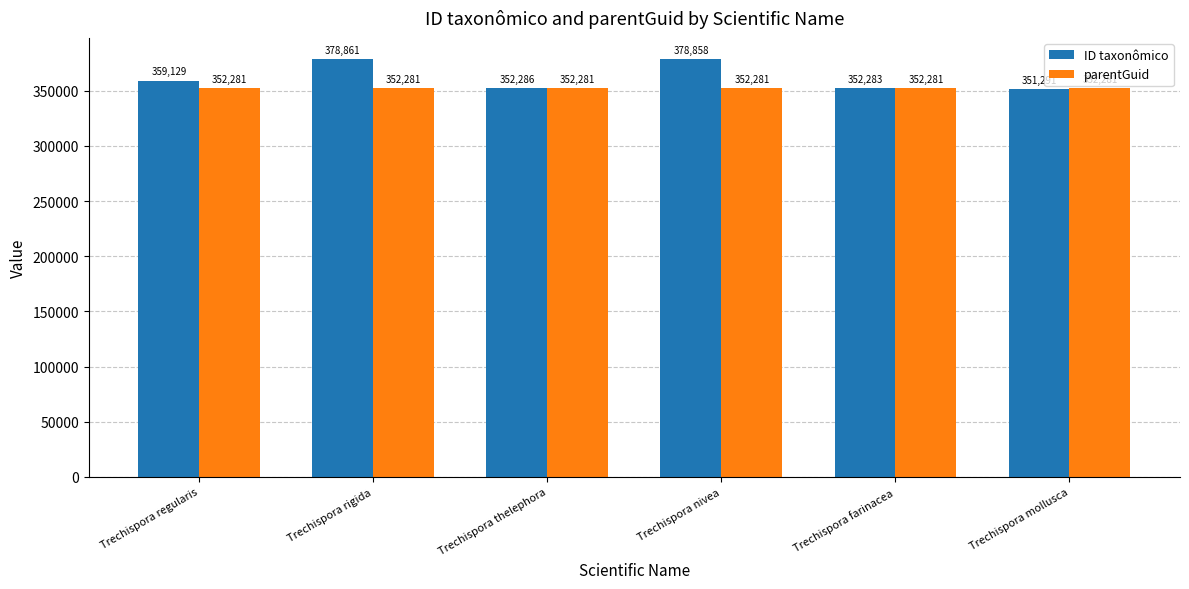

What is the maximum value shown in the chart?

378861